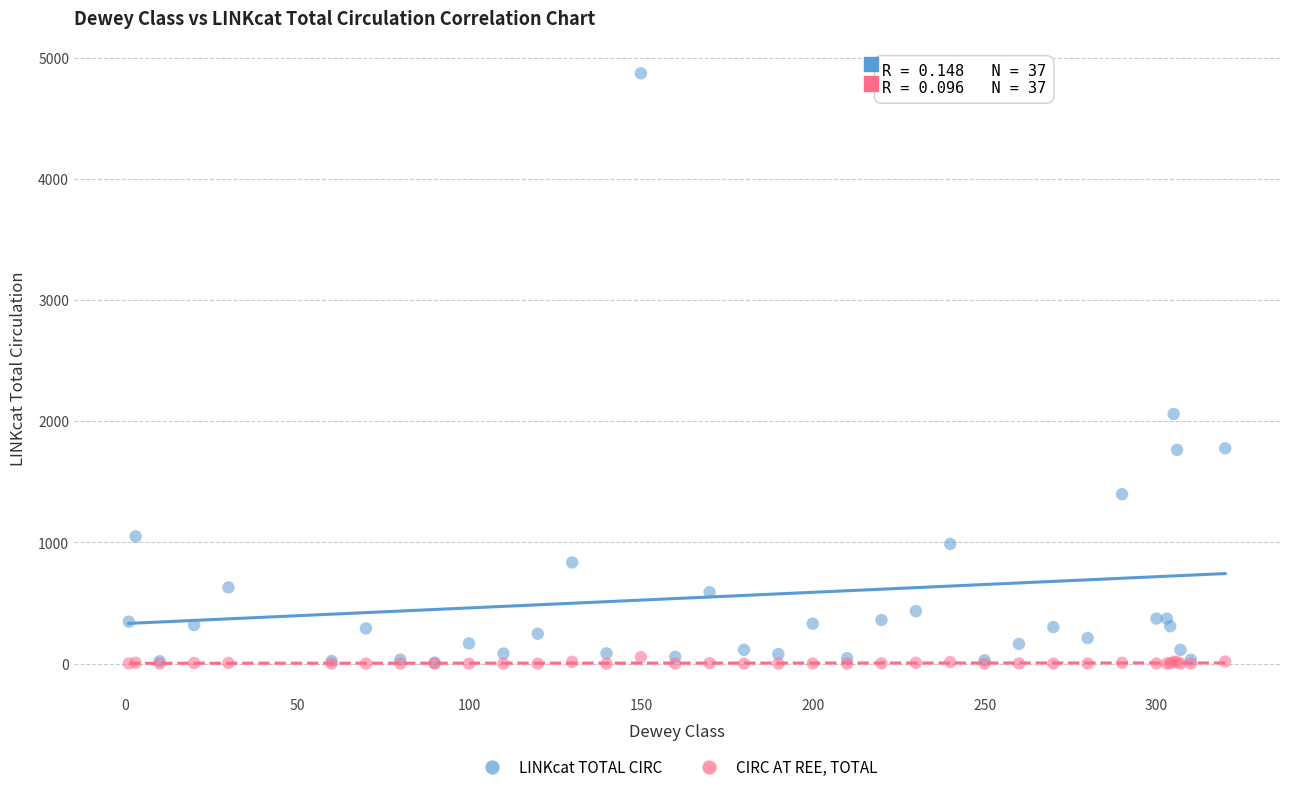

In the LINKcat TOTAL CIRC series, what Y value is closest to 2440?

2060